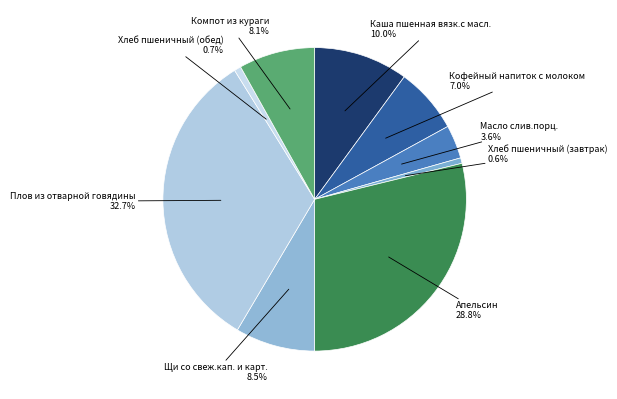

Combined, what portion of the pie is Плов из отварной говядины and Компот из кураги?

40.8%